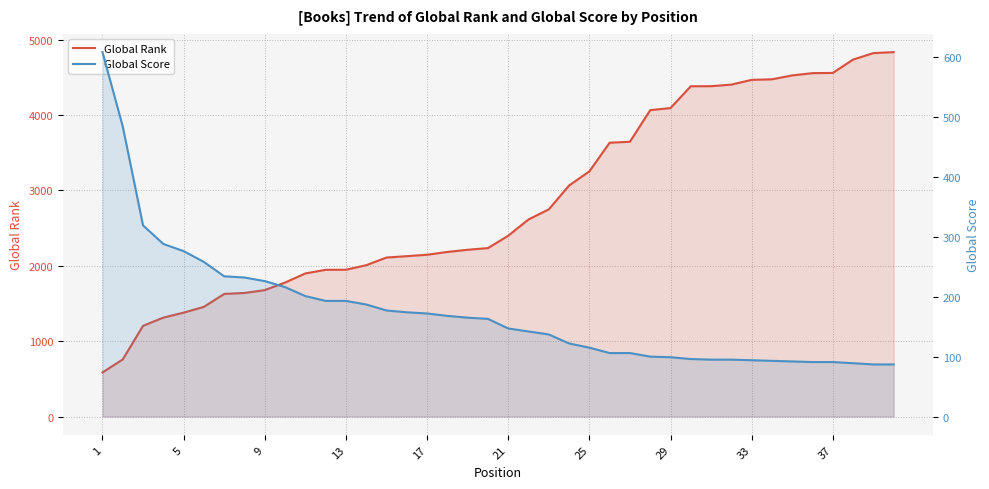

Reading left to right, extract all data points from this chart.

Global Rank: 585	759	1204	1313	1379	1456	1627	1640	1678	1778	1899	1947	1948	2008	2110	2128	2147	2184	2213	2235	2399	2615	2749	3065	3253	3633	3646	4065	4093	4382	4383	4404	4467	4474	4526	4556	4559	4736	4822	4835
Global Score: 608	484	319	288	276	258	234	232	226	216	201	193	193	187	177	174	172	168	165	163	147	142	137	122	115	106	106	100	99	96	95	95	94	93	92	91	91	89	87	87